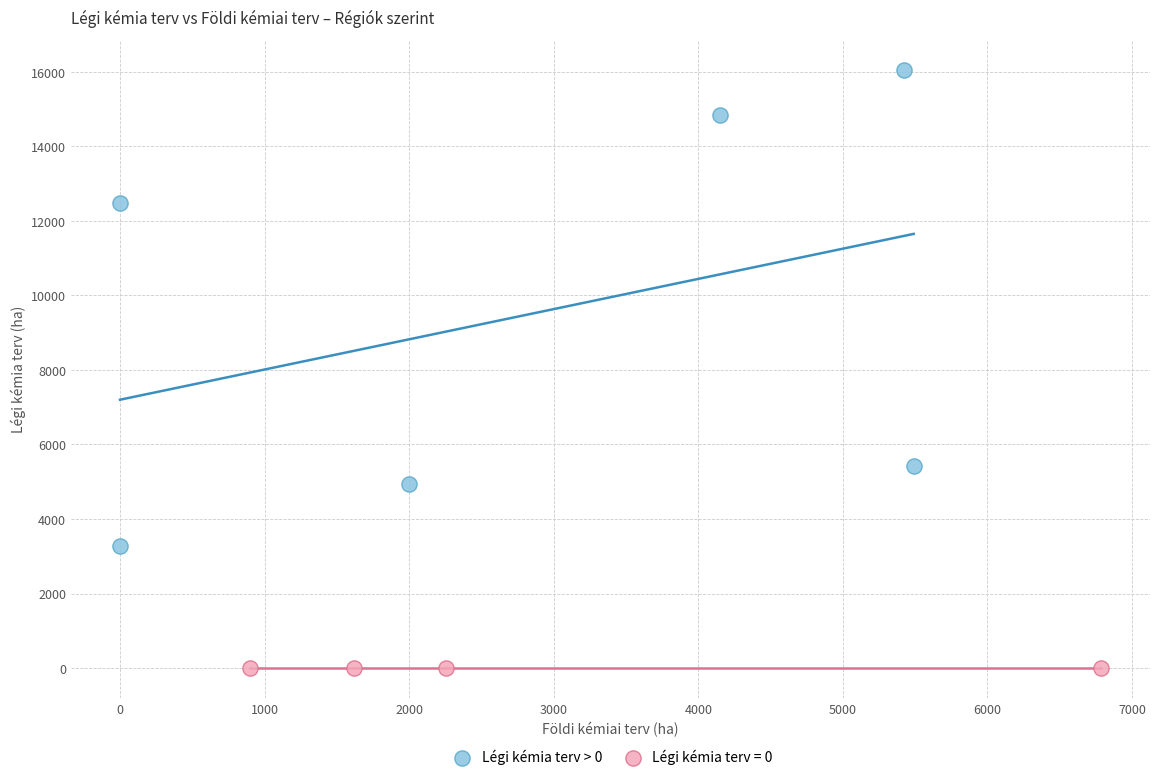

Which series contains the highest Y value?

Légi kémia terv > 0